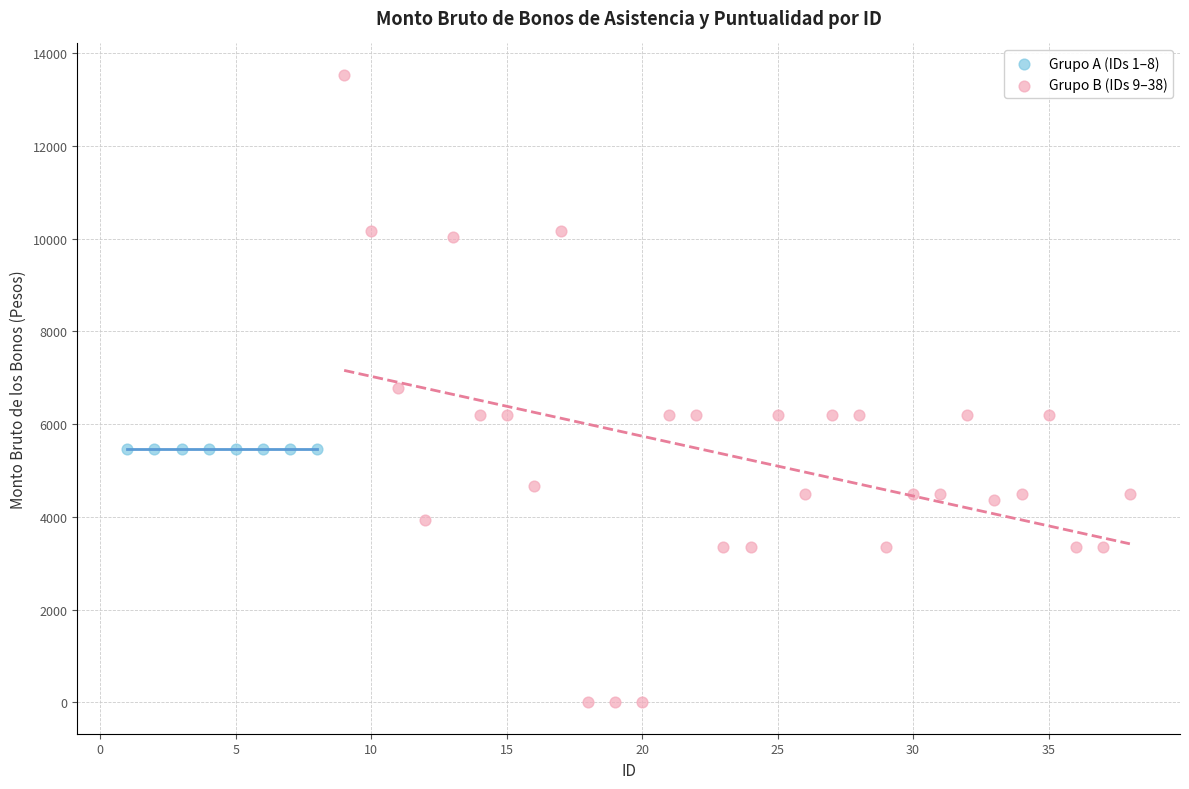

Which series reaches the minimum Y coordinate?

Grupo B (IDs 9–38)